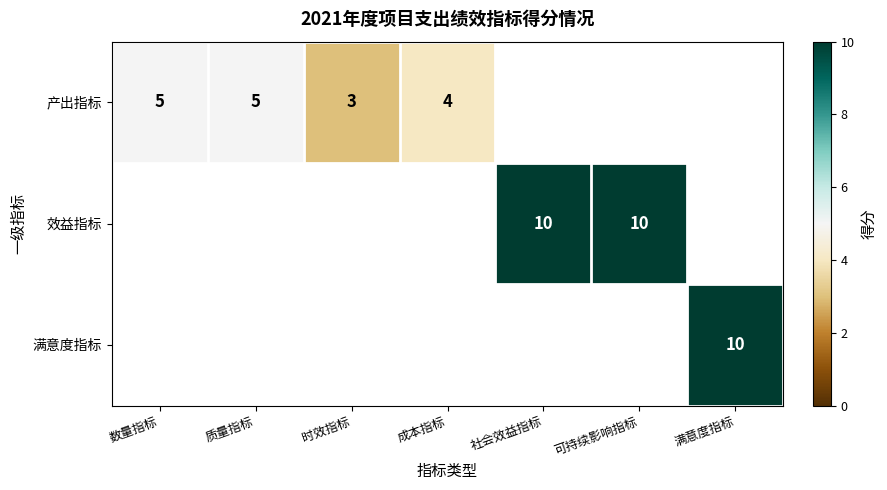

Is it true that 效益指标 equals 13 at 社会效益指标?

False